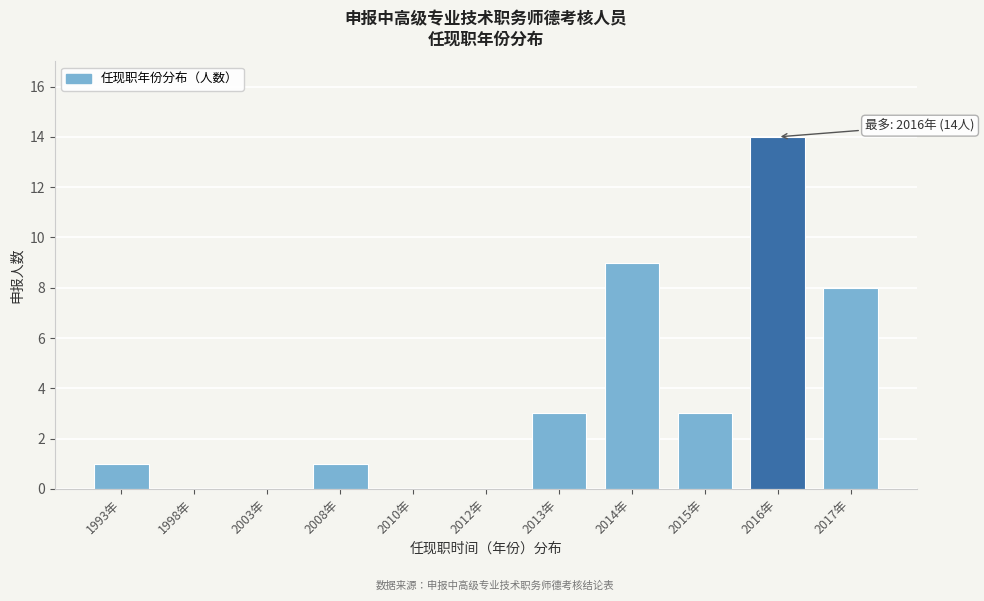

Reading right to left, extract all data points from this chart.

2017年=8	2016年=14	2015年=3	2014年=9	2013年=3	2012年=0	2010年=0	2008年=1	2003年=0	1998年=0	1993年=1